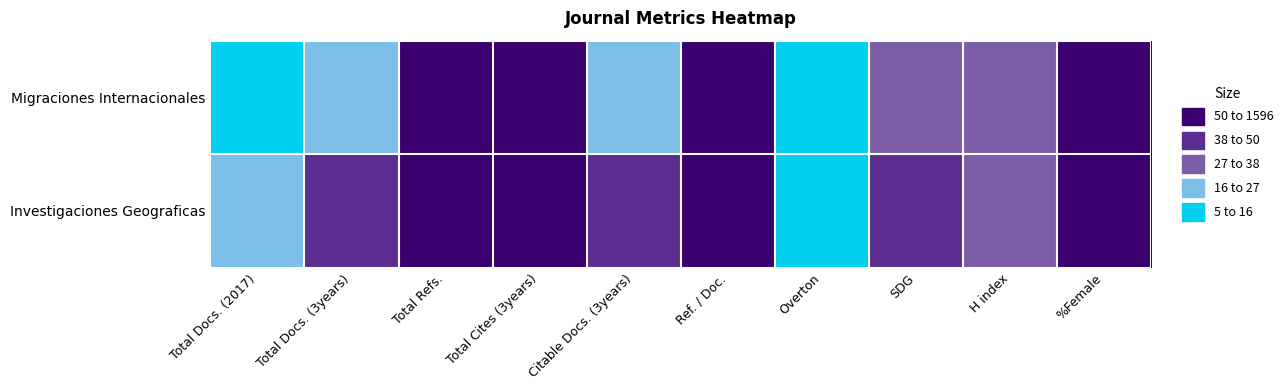

At which category is the sum across all series the highest?

Total Cites (3years)